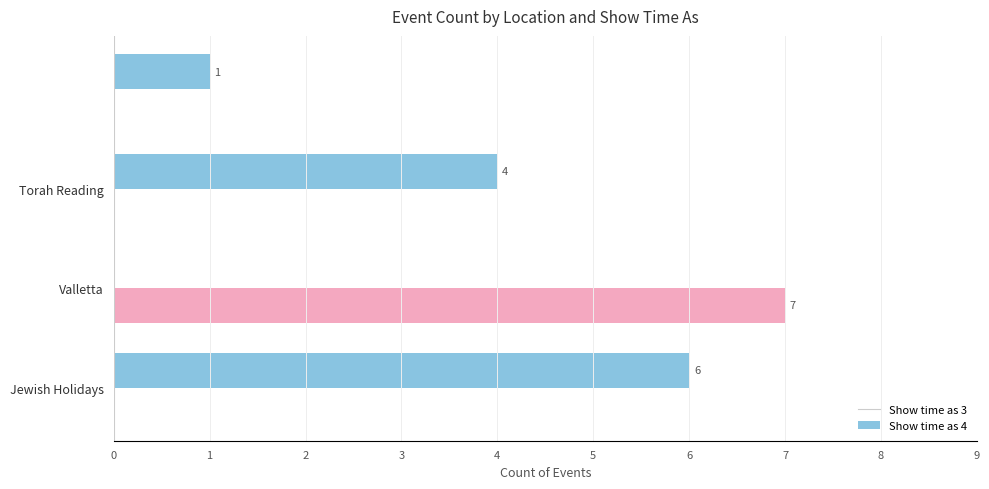

Which series has the largest total across all categories?

Show time as 3